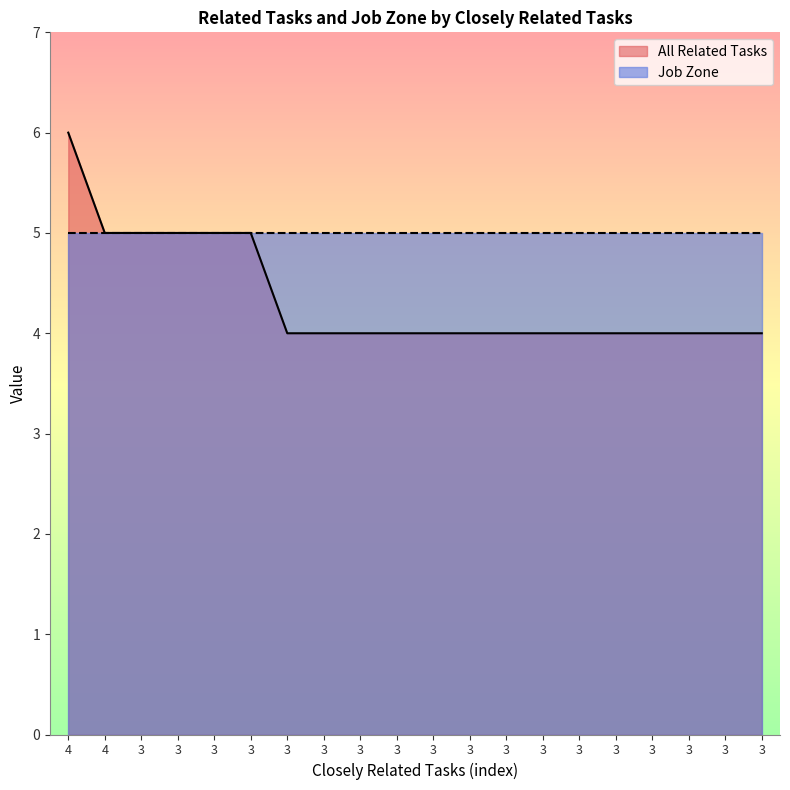

Rank the categories by value from lowest to highest.

3, 3, 3, 3, 3, 3, 3, 3, 3, 3, 3, 3, 3, 3, 4, 3, 3, 3, 3, 4